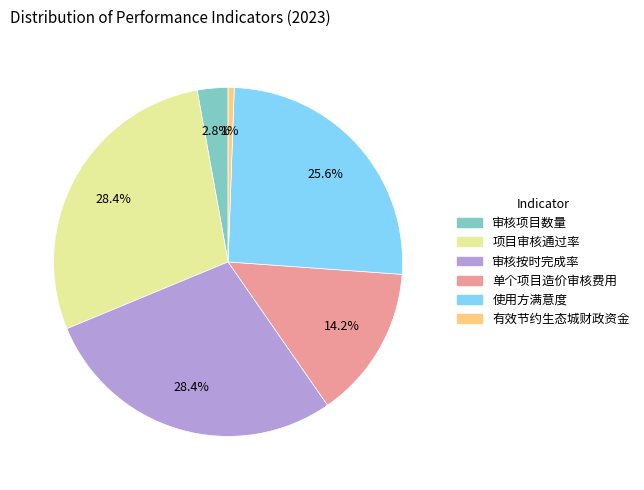

Which category has the smallest portion of the pie?

有效节约生态城财政资金